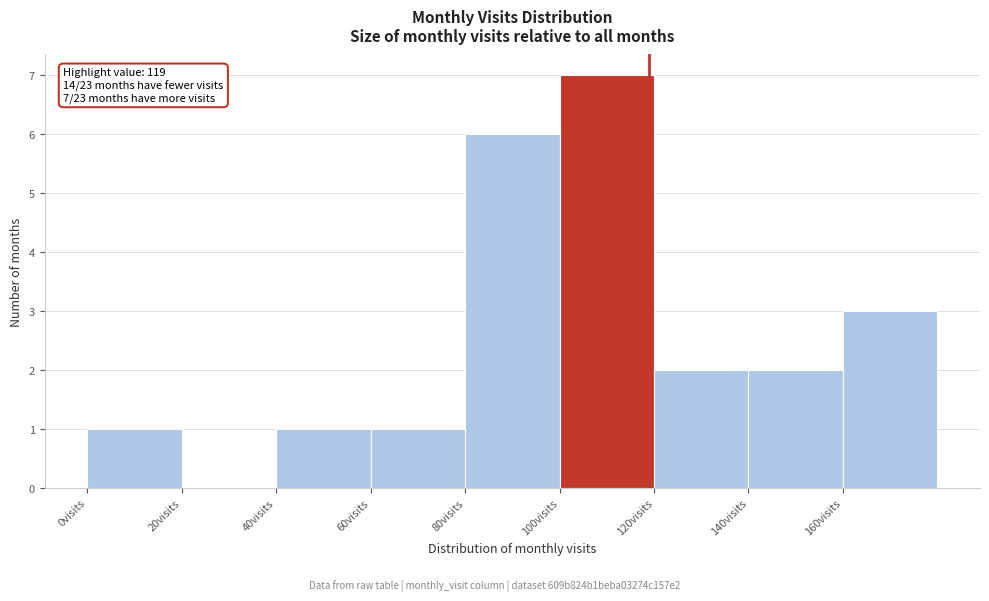

Over which range of the x-axis is the bar tallest?

100 to 120